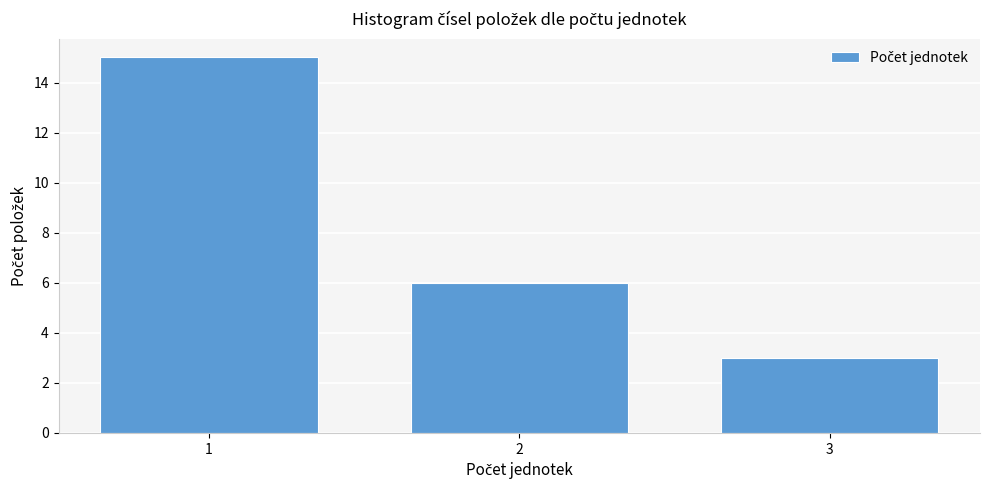

How tall is the bar that spans 2.5 to 3.5 on the x-axis? The values are not printed on the chart, so give them approximately, as read against the axis.

3